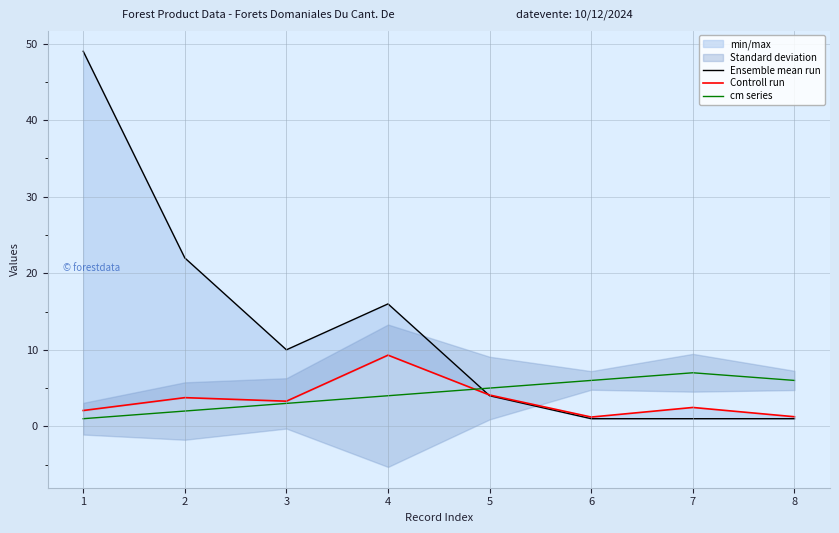

True or false: Ensemble mean run and Controll run intersect in this chart.

True